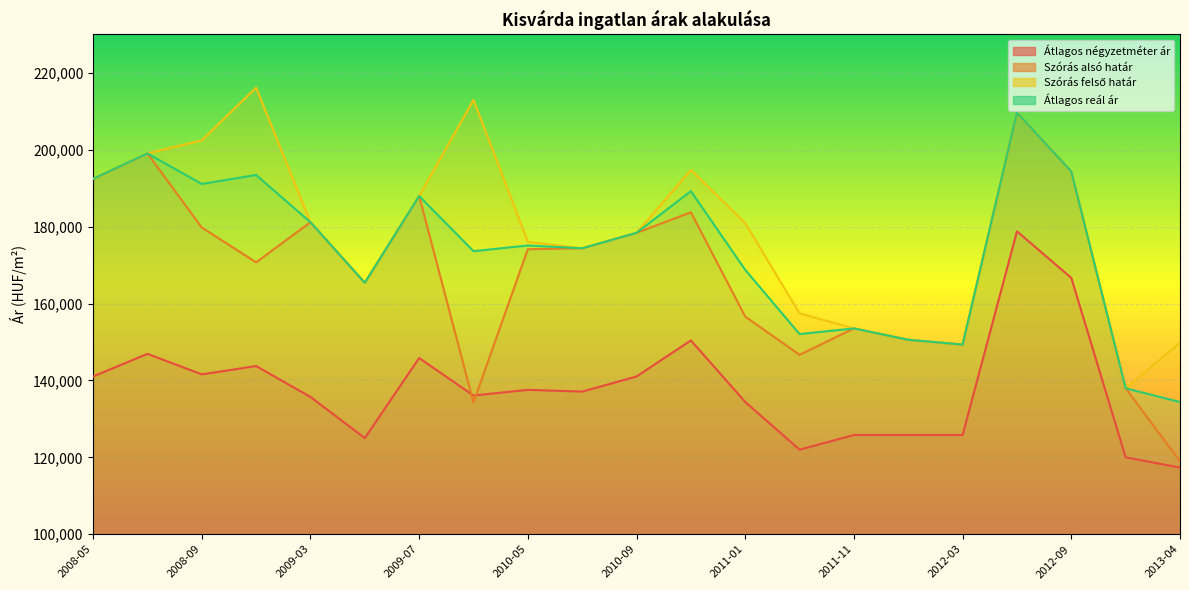

What is the difference between the maximum and minimum values in the Átlagos négyzetméter ár series?

61465